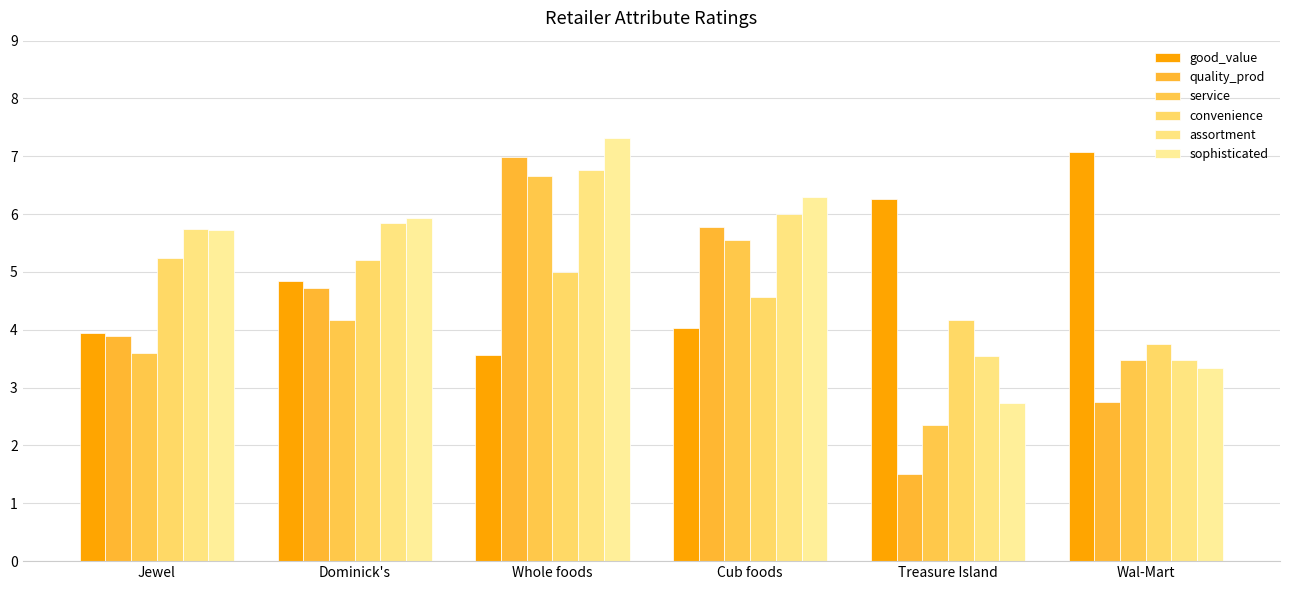

What is the total value across all series at Jewel?

28.2